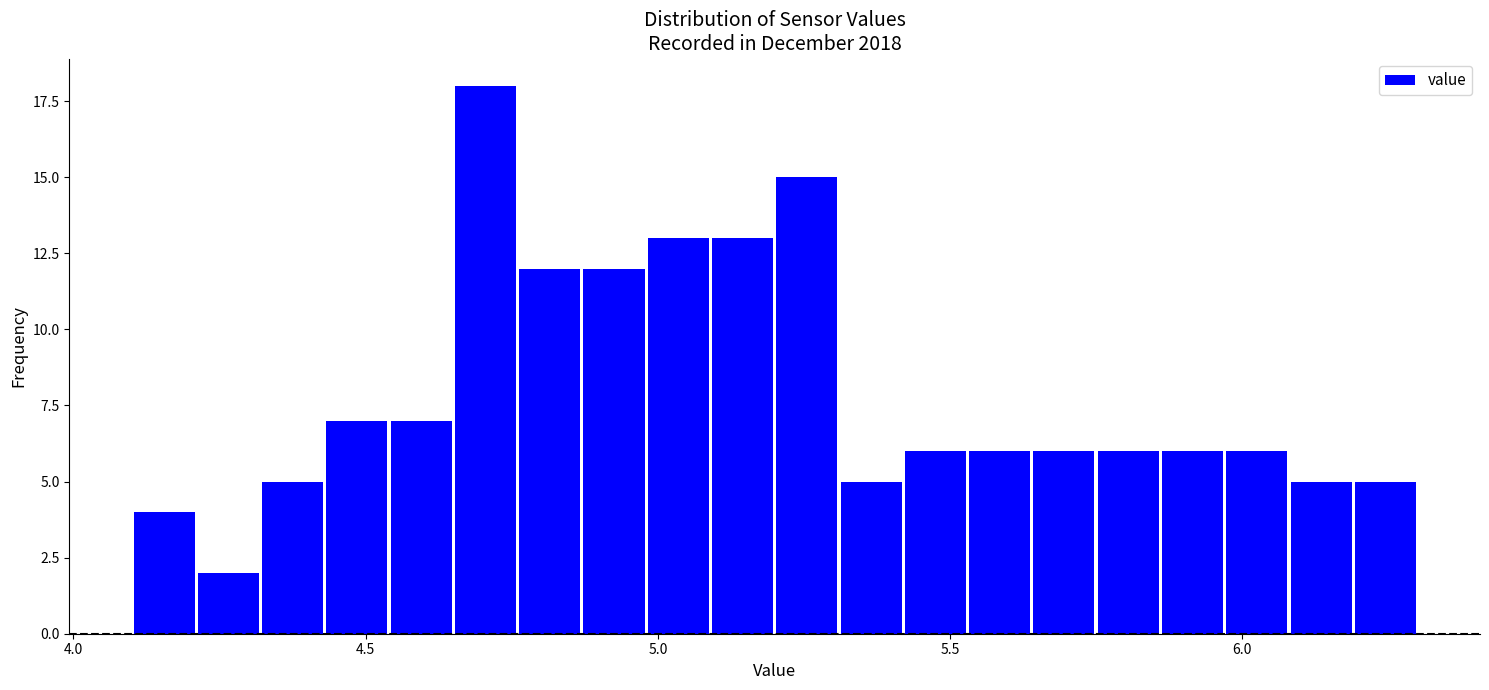

Around what value on the x-axis is the tallest bar? Give the approximate position of its centre, as read against the axis.

4.70